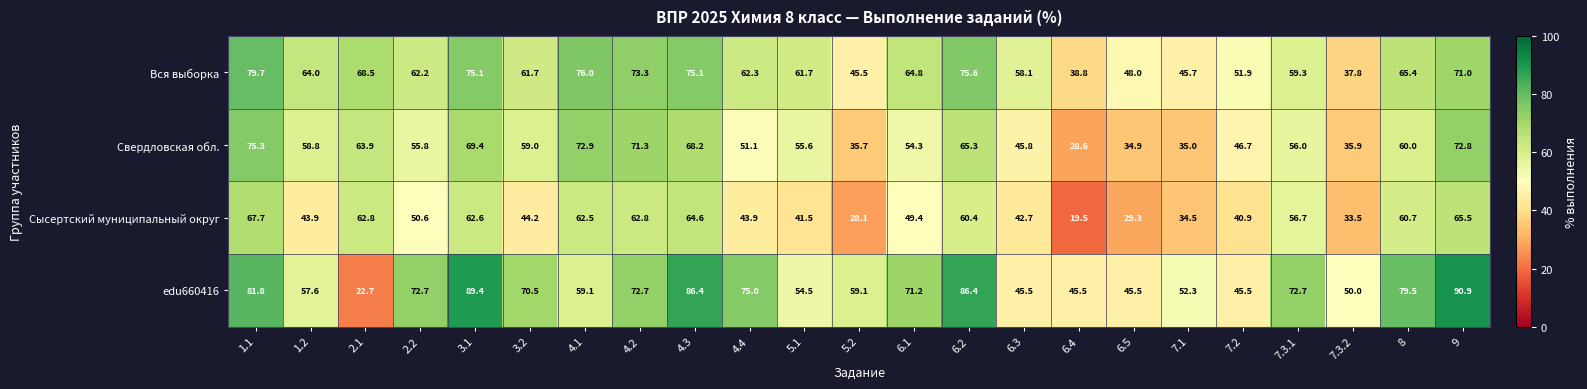

At 5.1, list the series in order from largest to smallest.

Вся выборка, Свердловская обл., edu660416, Сысертский муниципальный округ